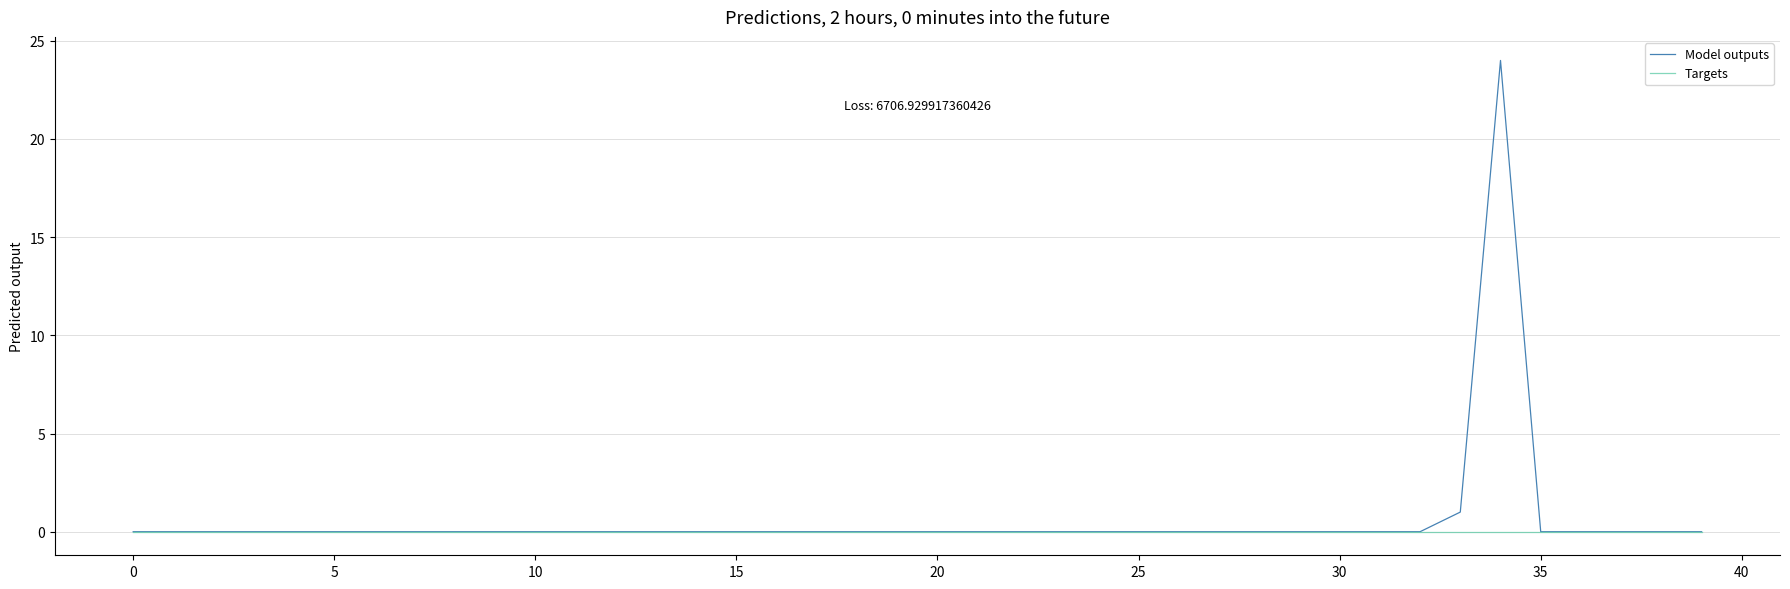

Which series has the widest spread of values?

Model outputs